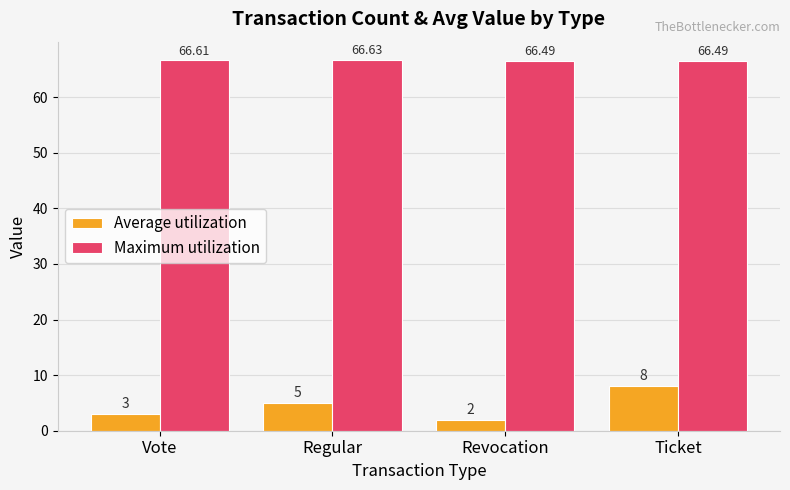

What is the difference between the highest and lowest values at Ticket?

58.5